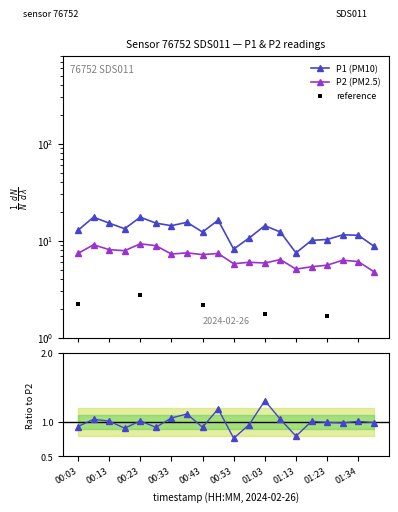

At which category is the sum across all series the highest?

00:23